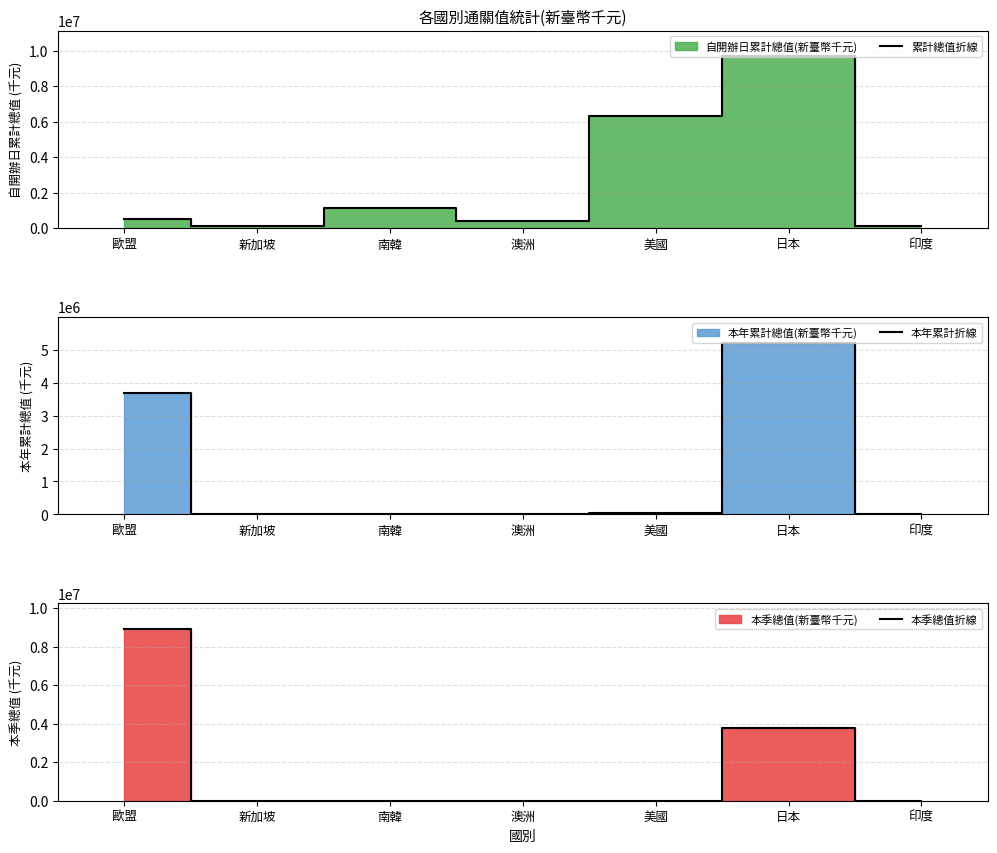

Rank the series by their average value, from lowest to highest.

本年累計折線, 本季總值折線, 累計總值折線